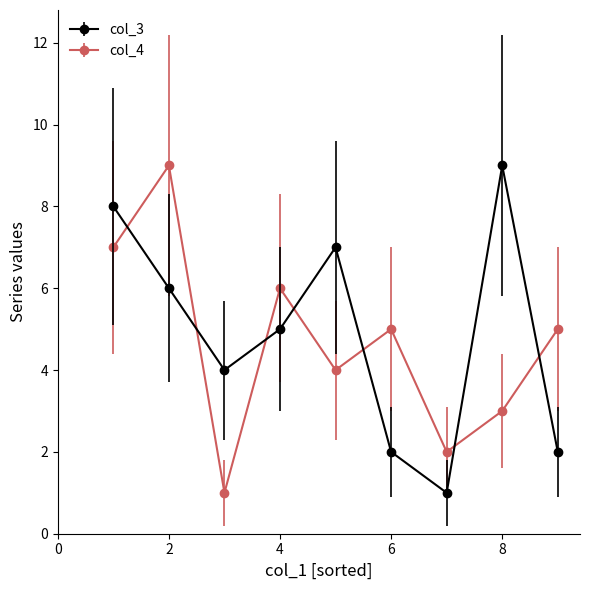

Reading right to left, transcribe all the data shown in this chart.

col_3: 2	9	1	2	7	5	4	6	8
col_4: 5	3	2	5	4	6	1	9	7